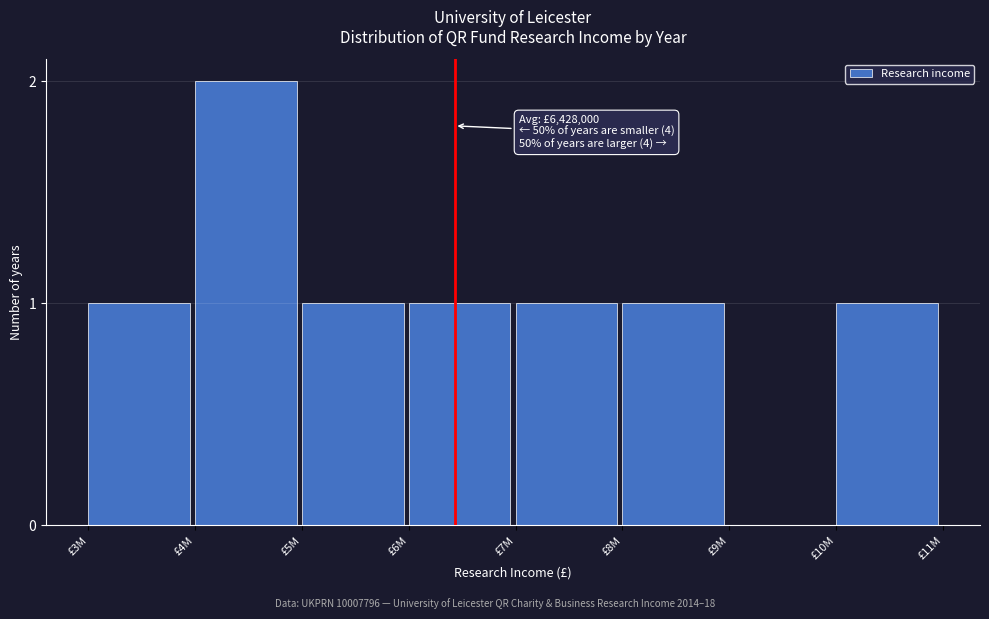

Reading right to left, extract all data points from this chart.

£10M=1	£9M=0	£8M=1	£7M=1	£6M=1	£5M=1	£4M=2	£3M=1